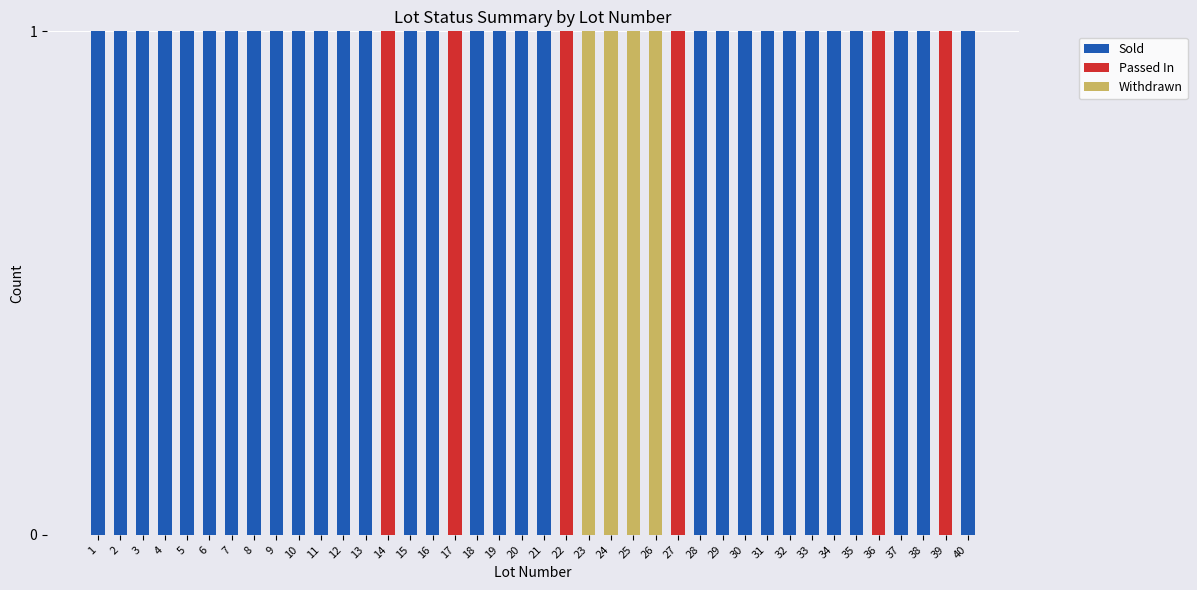

True or false: Sold has a value of 1 at 12.

True